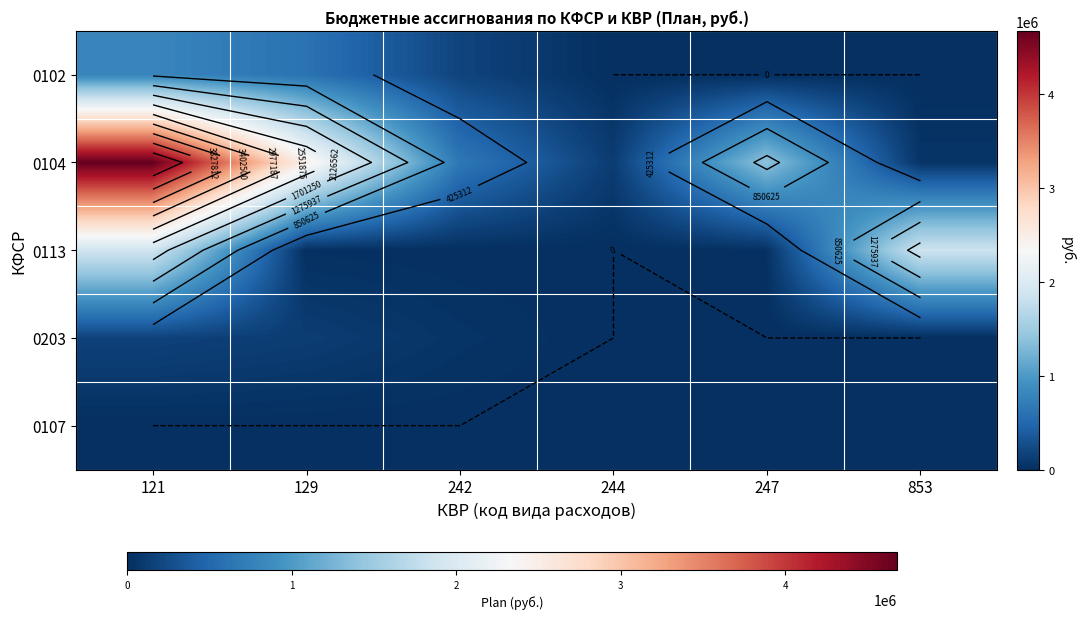

What is the maximum value shown in the chart?

4678436.9